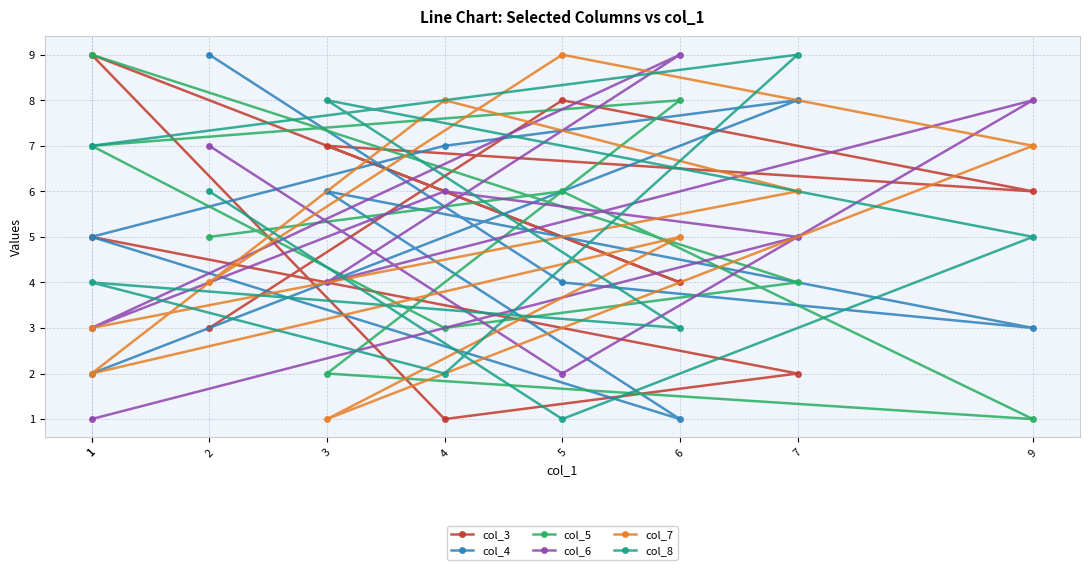

What is the minimum value for col_8?

1